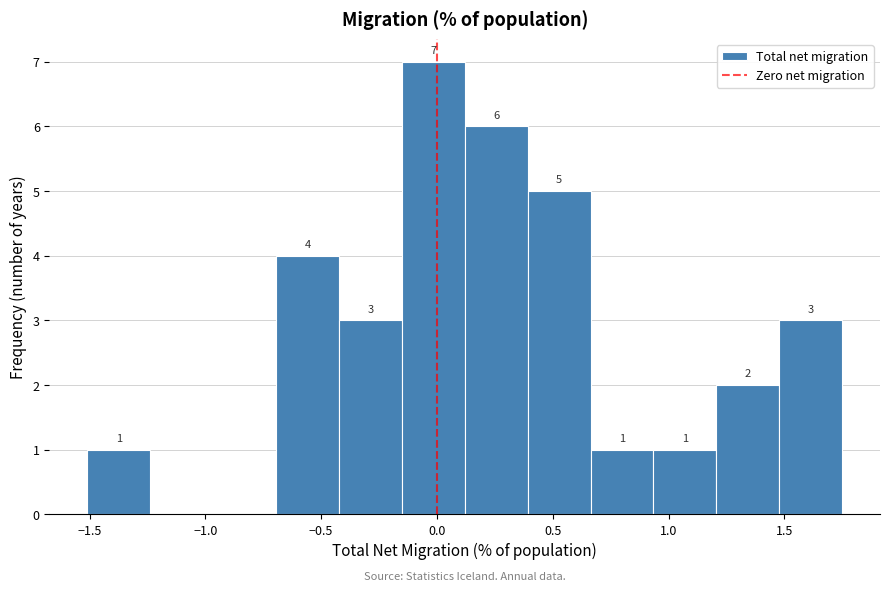

Over which range of the x-axis is the bar tallest?

-0.15 to 0.10